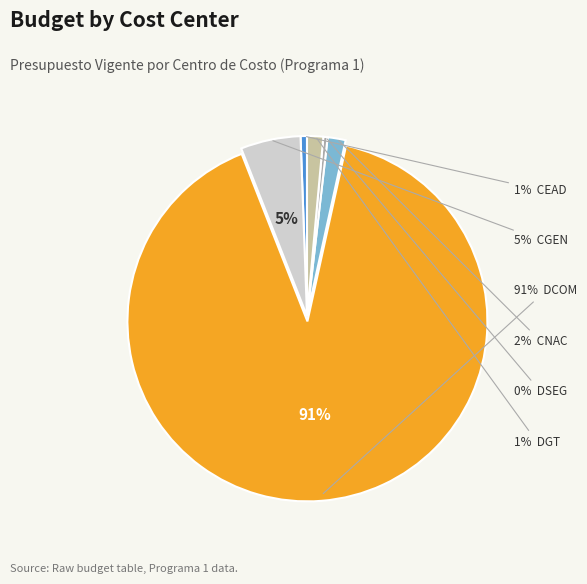

Which category has the biggest portion of the pie?

DCOM